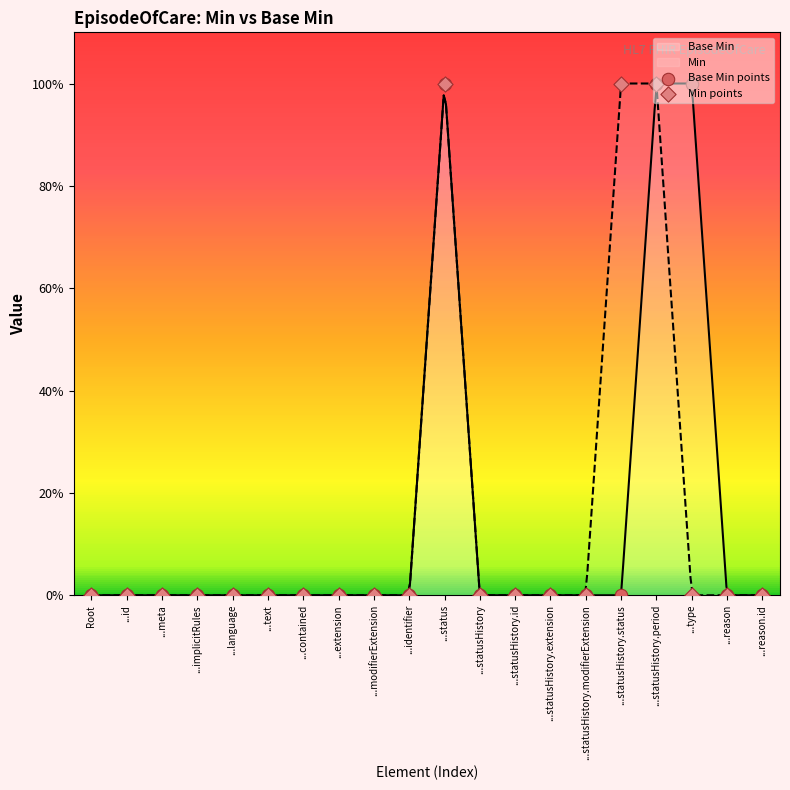

At how many categories does at least one series exceed 0?

4